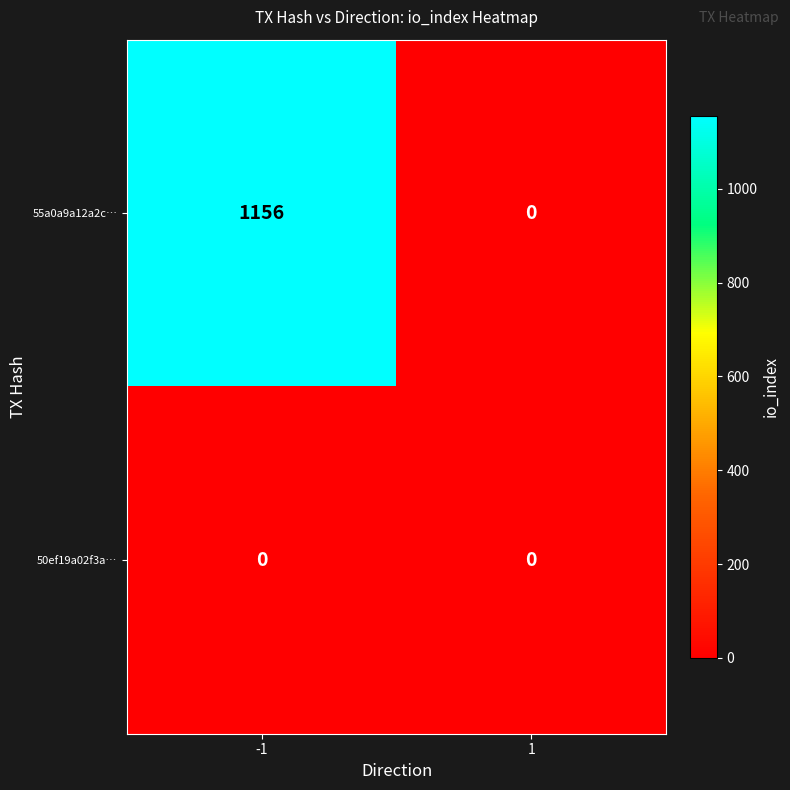

The value of 55a0a9a12a2c… at 1 is 0. True or false?

True